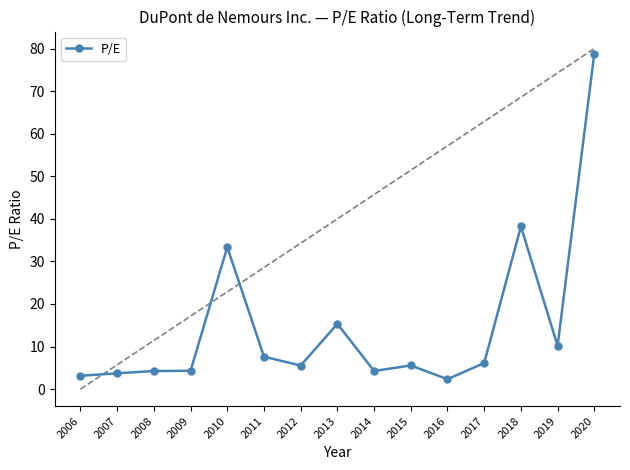

Is it true that the value at 2020 is 78.8?

True